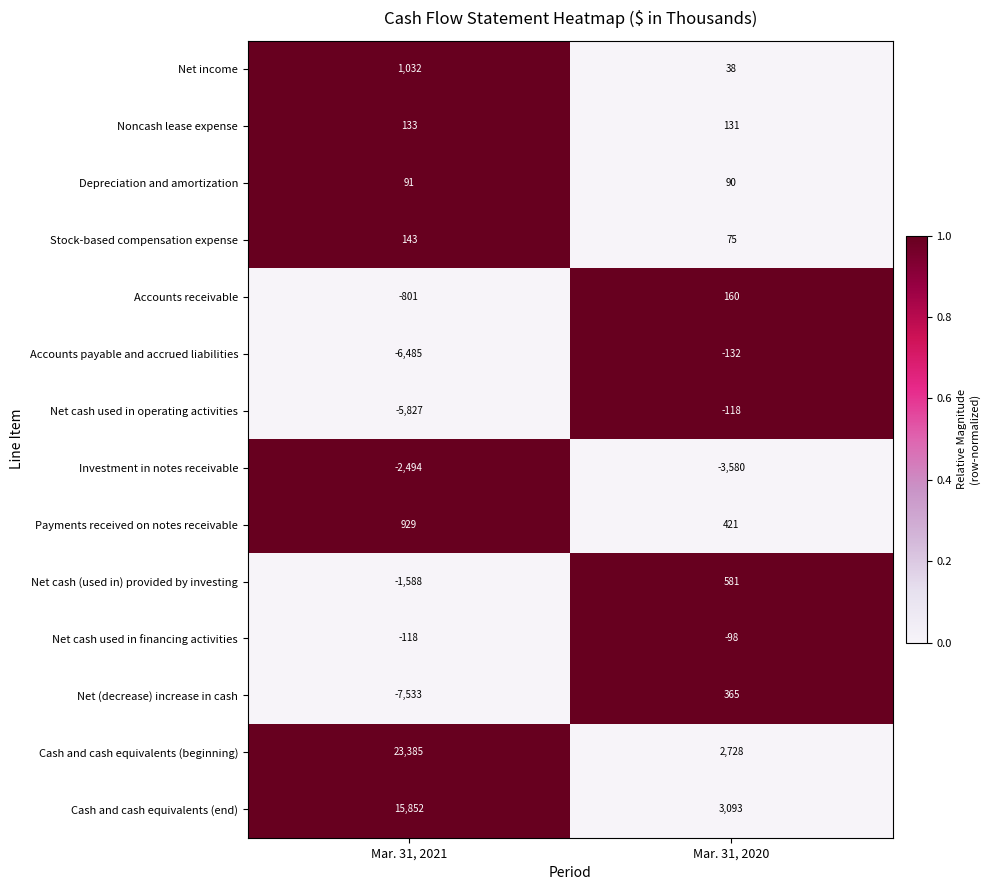

Reading left to right, what are all the values shown in this chart?

Net income: 1032	38
Noncash lease expense: 133	131
Depreciation and amortization: 91	90
Stock-based compensation expense: 143	75
Accounts receivable: -801	160
Accounts payable and accrued liabilities: -6485	-132
Net cash used in operating activities: -5827	-118
Investment in notes receivable: -2494	-3580
Payments received on notes receivable: 929	421
Net cash (used in) provided by investing: -1588	581
Net cash used in financing activities: -118	-98
Net (decrease) increase in cash: -7533	365
Cash and cash equivalents (beginning): 23385	2728
Cash and cash equivalents (end): 15852	3093